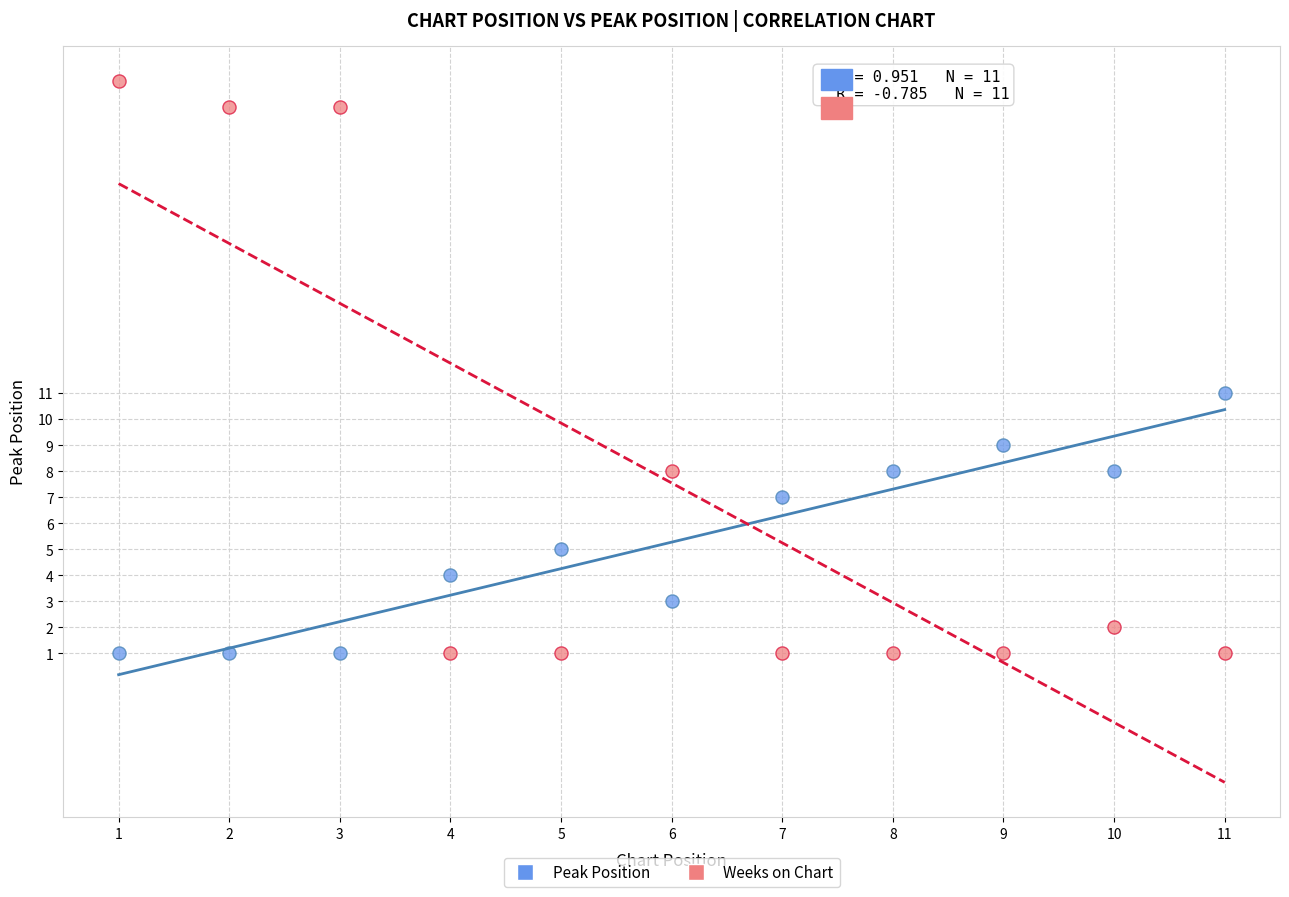

Which series has the largest Y range (max minus min)?

Weeks on Chart